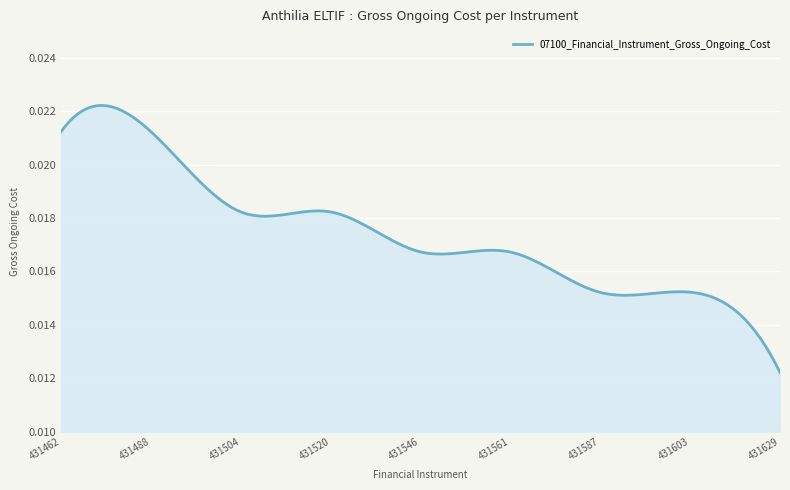

Does the chart display data point markers on the line(s)?

No